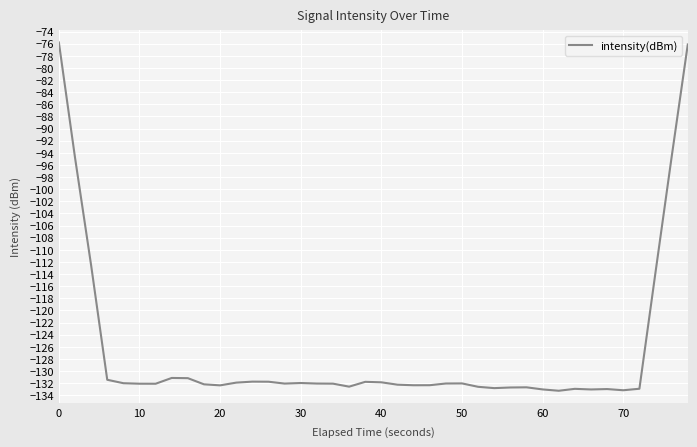

What is the difference between the maximum and minimum values?

57.5